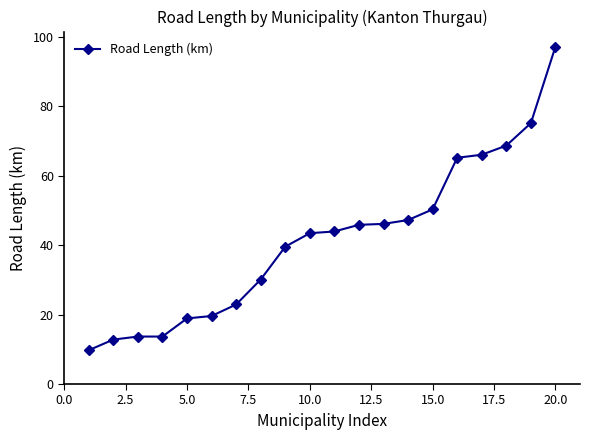

What is the difference between the maximum and second lowest values?

84.4